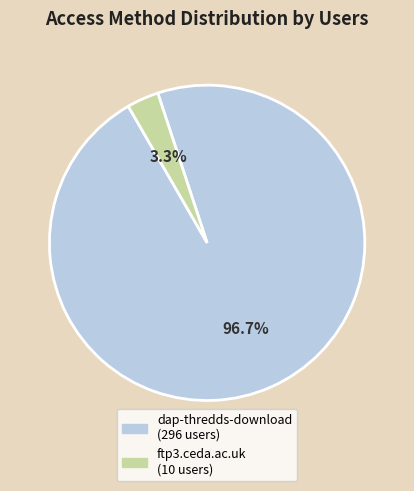

To the nearest percent, what is the average slice percentage?

50%